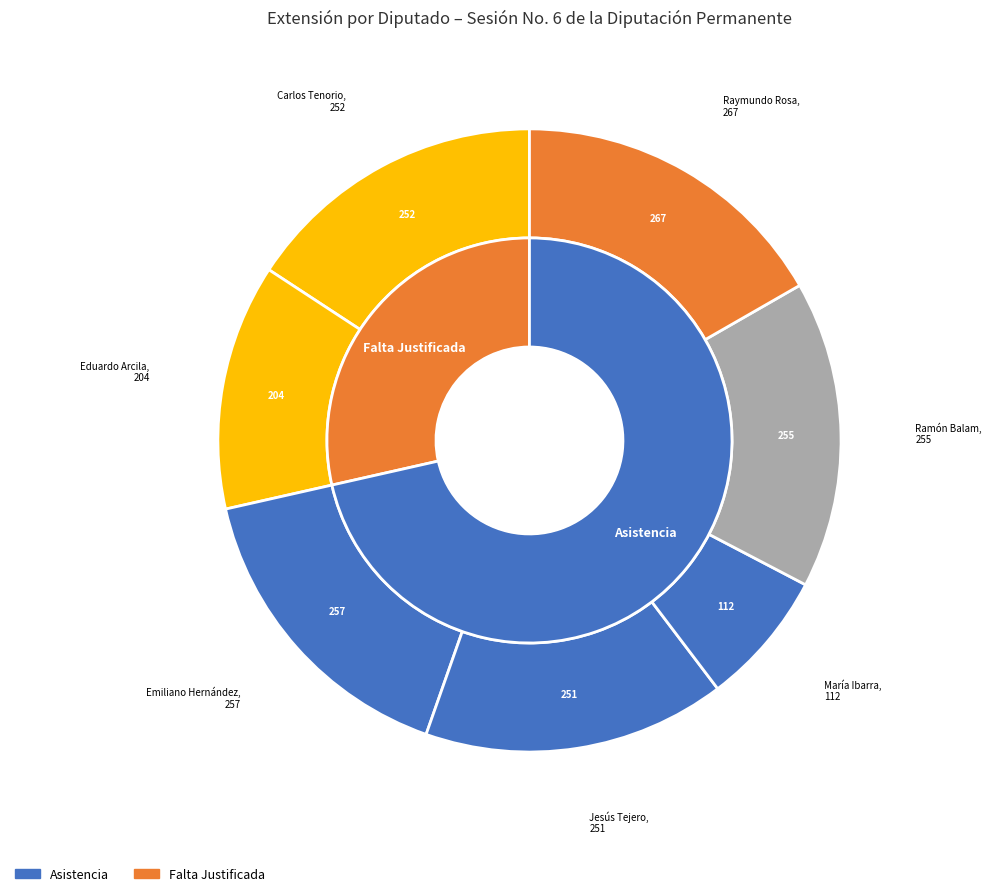

To the nearest percent, what portion does María Yamina Rosado Ibarra (XV) represent?

7%